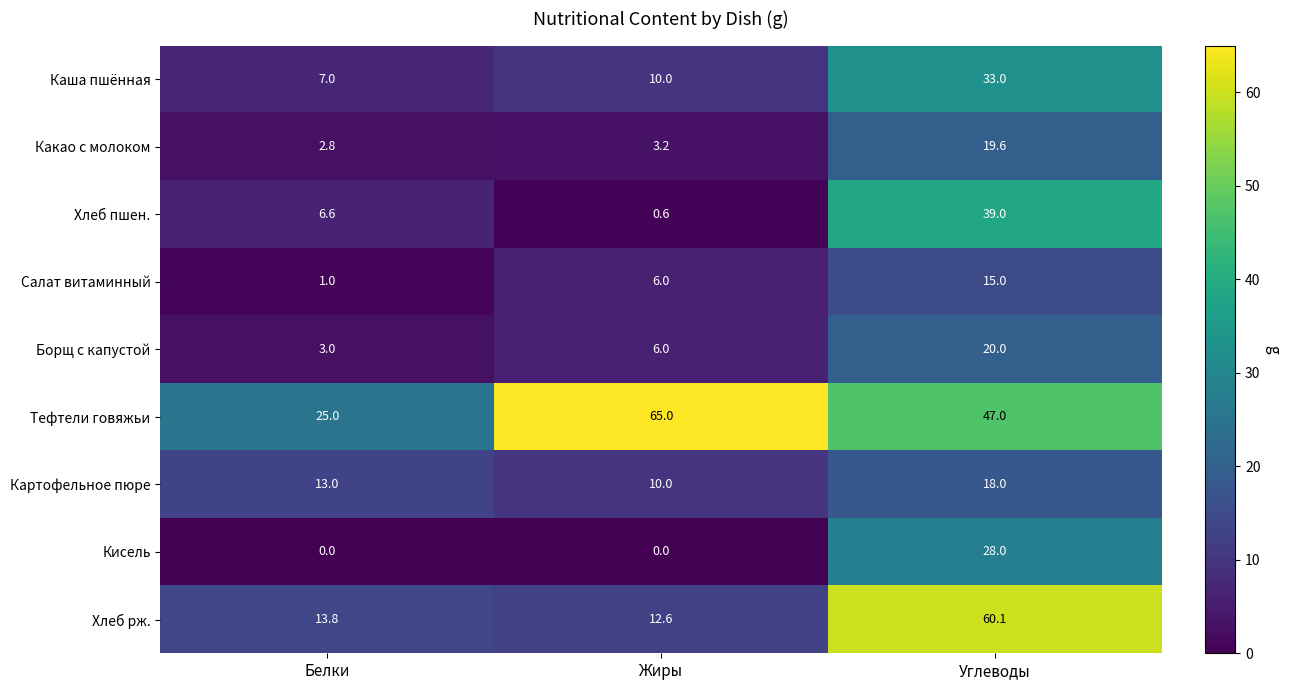

Which category has the lowest value in the Хлеб пшен. series?

Жиры